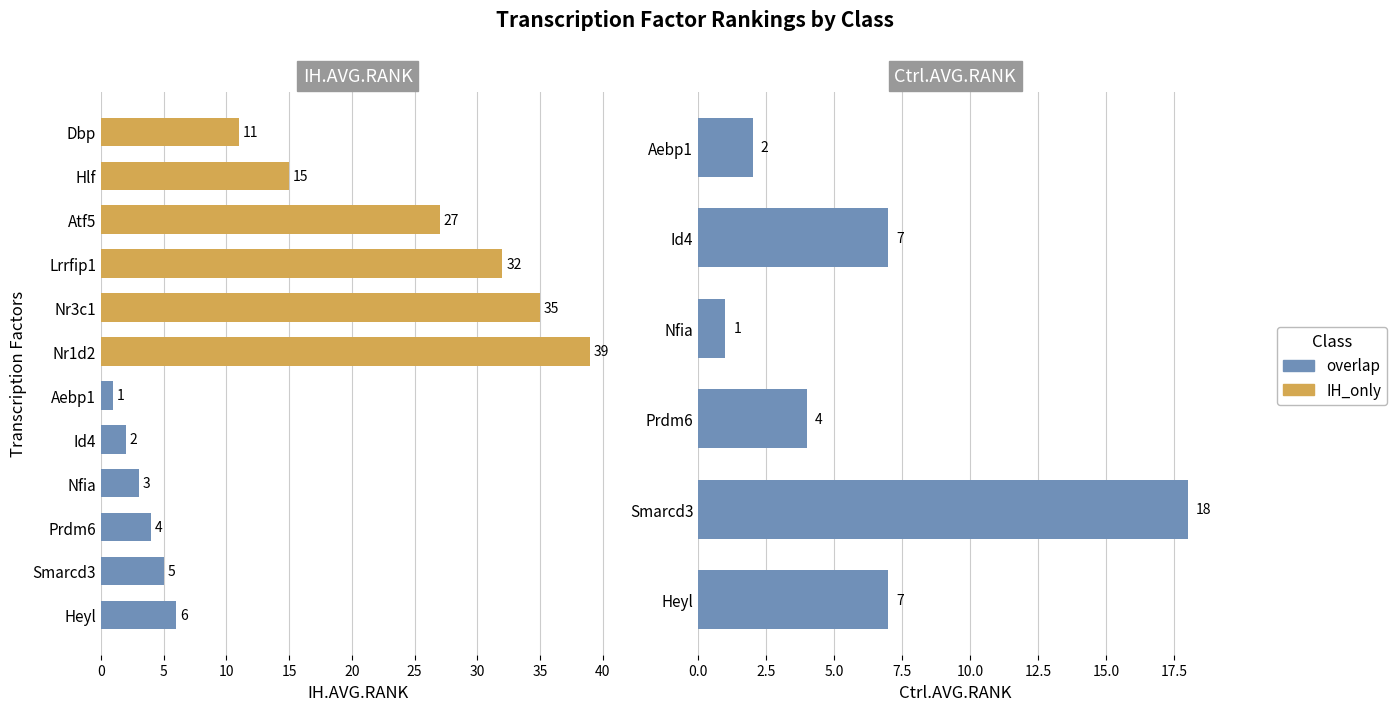

What is the highest value of the IH_only series?

39